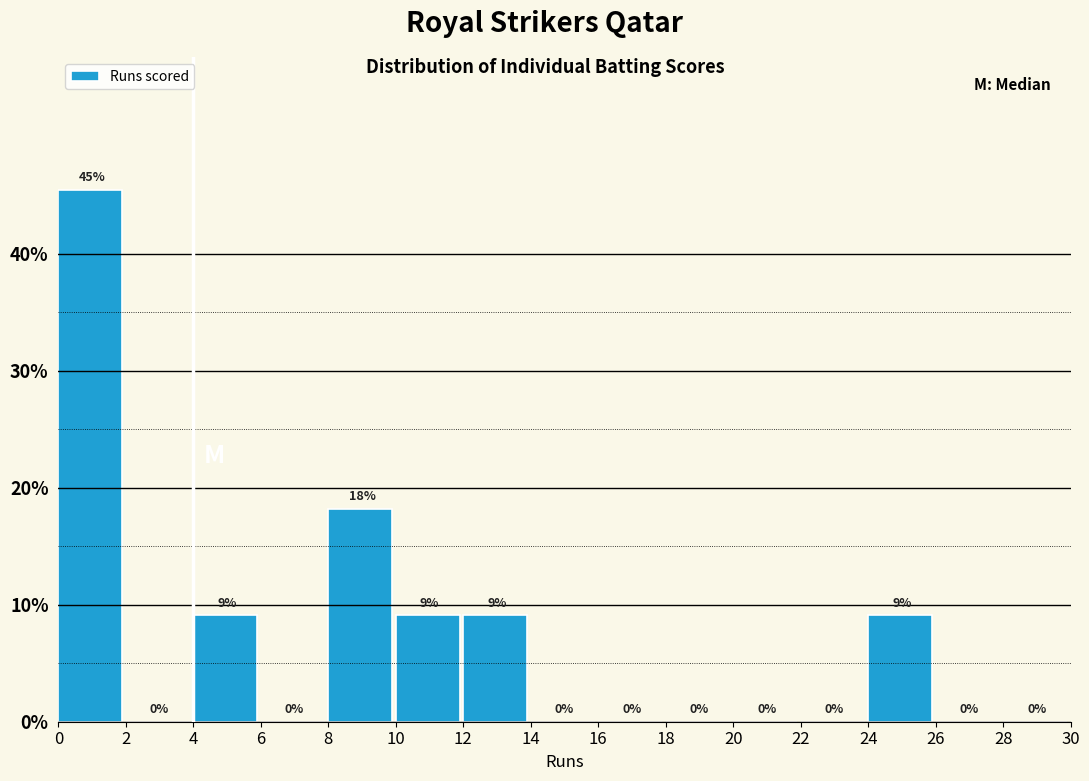

Which range on the x-axis has the tallest bar?

0 to 2